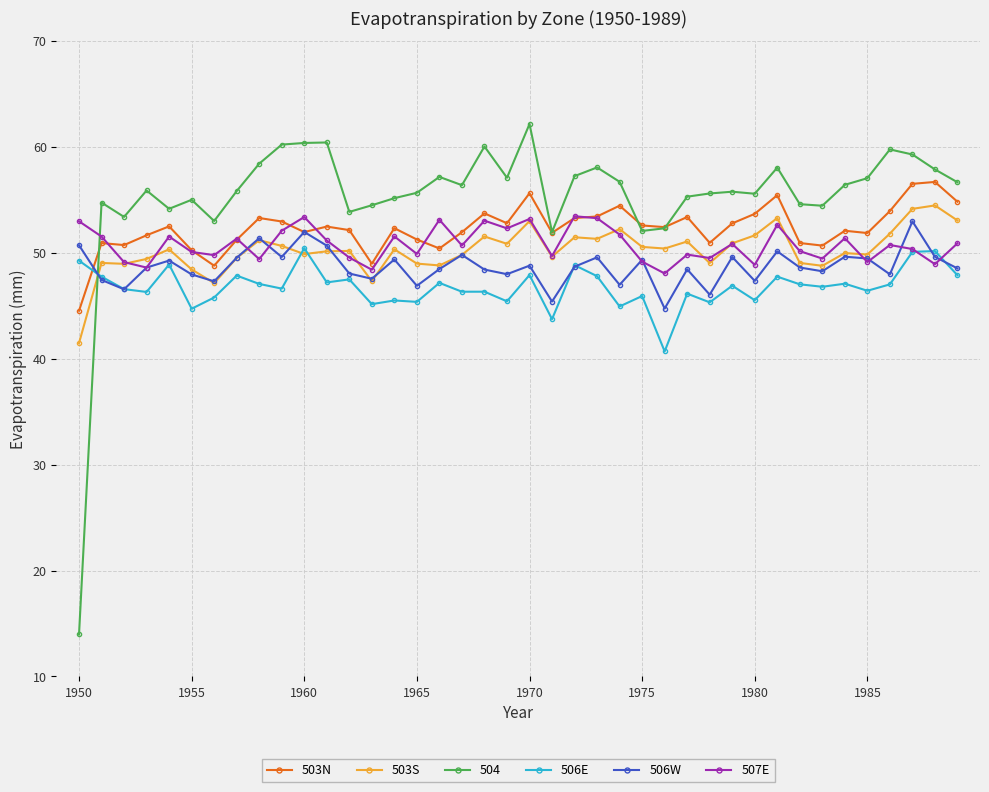

What is the value of the 506W point at the 2nd from the left?

47.4